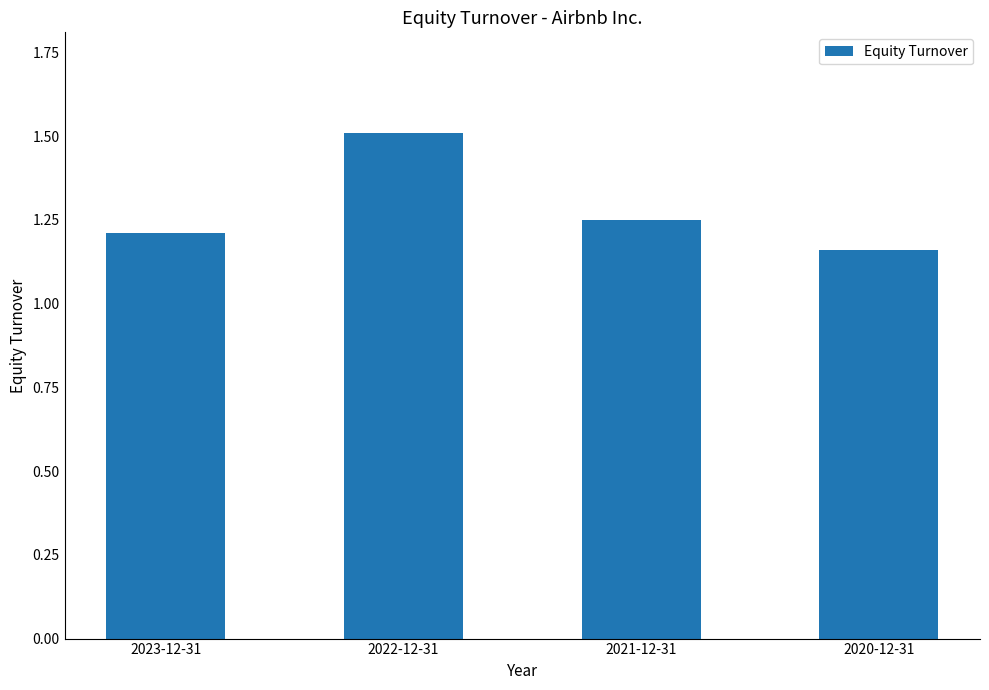

Approximately how many times larger is the value at 2023-12-31 compared to 2021-12-31?

1.0